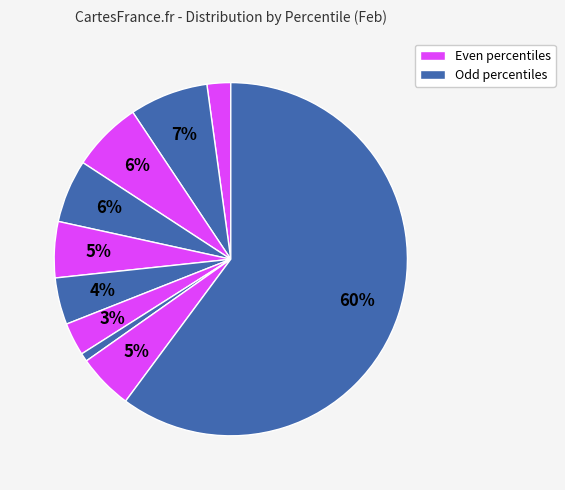

How many slices are in this pie chart?

10